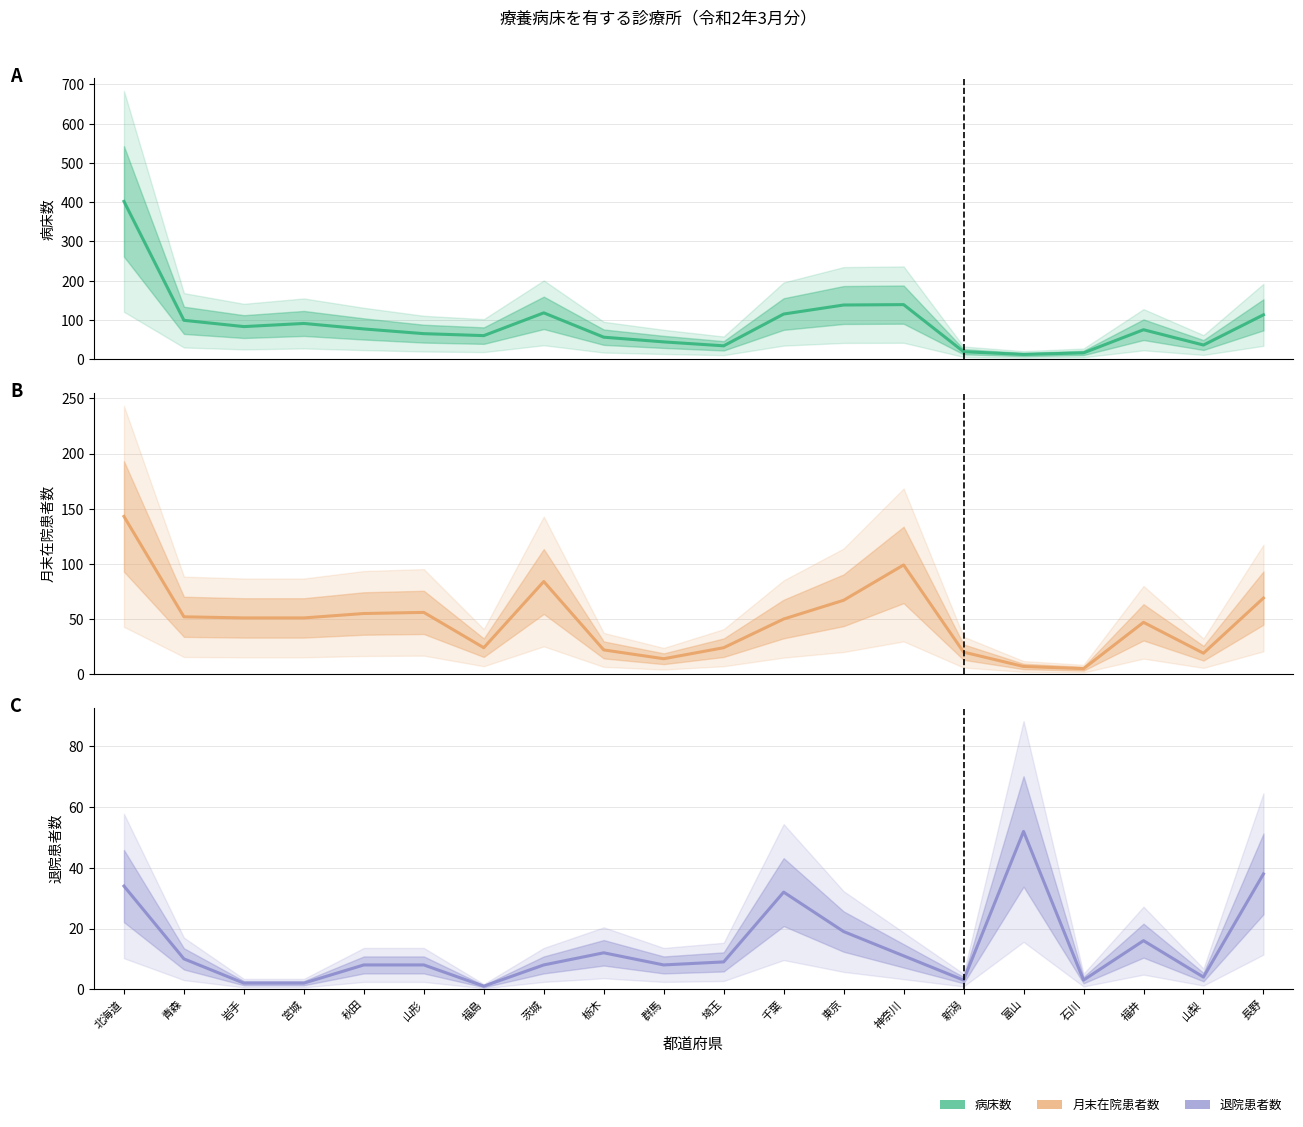

Reading left to right, what are all the values shown in this chart?

病床数: 402	99	83	91	77	65	60	118	56	44	34	115	138	139	19	12	16	75	36	113
月末在院患者数: 143	52	51	51	55	56	24	84	22	14	24	50	67	99	20	7	5	47	19	69
退院患者数: 34	10	2	2	8	8	1	8	12	8	9	32	19	11	3	52	3	16	4	38